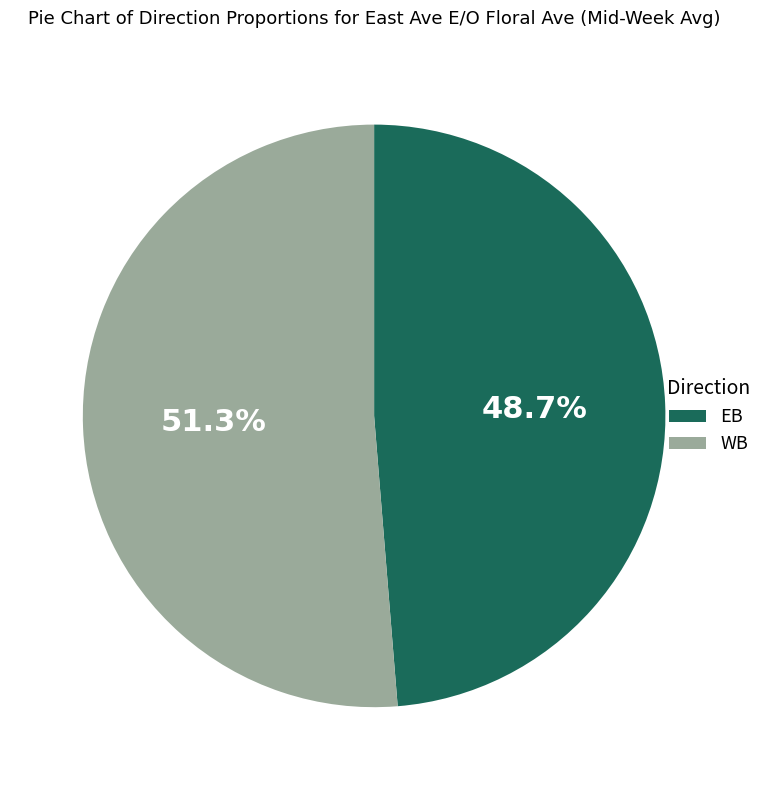

Does WB account for over 50% of the chart?

Yes